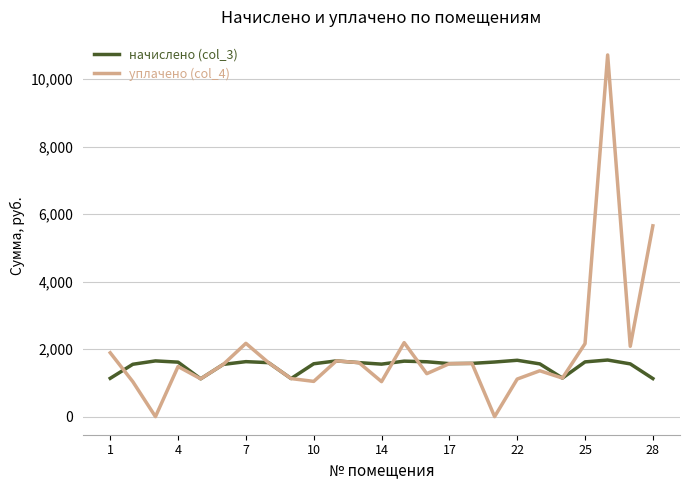

What is the highest value of the уплачено (col_4) series?

10717.6